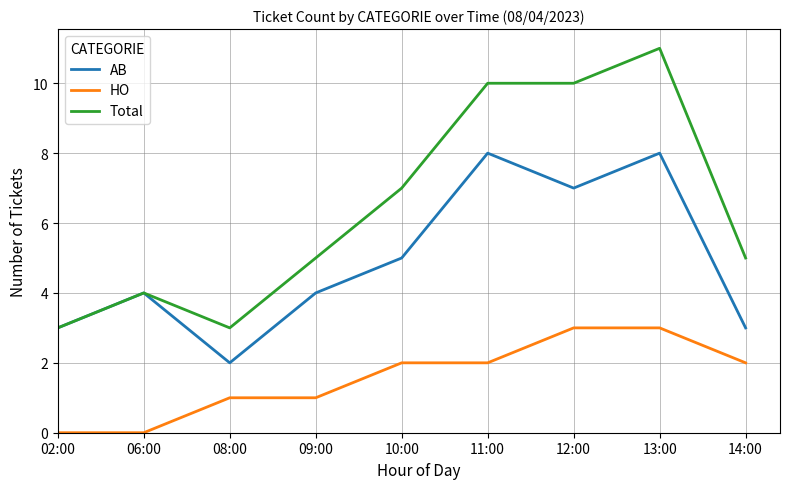

Where is the first local maximum for AB?

06:00